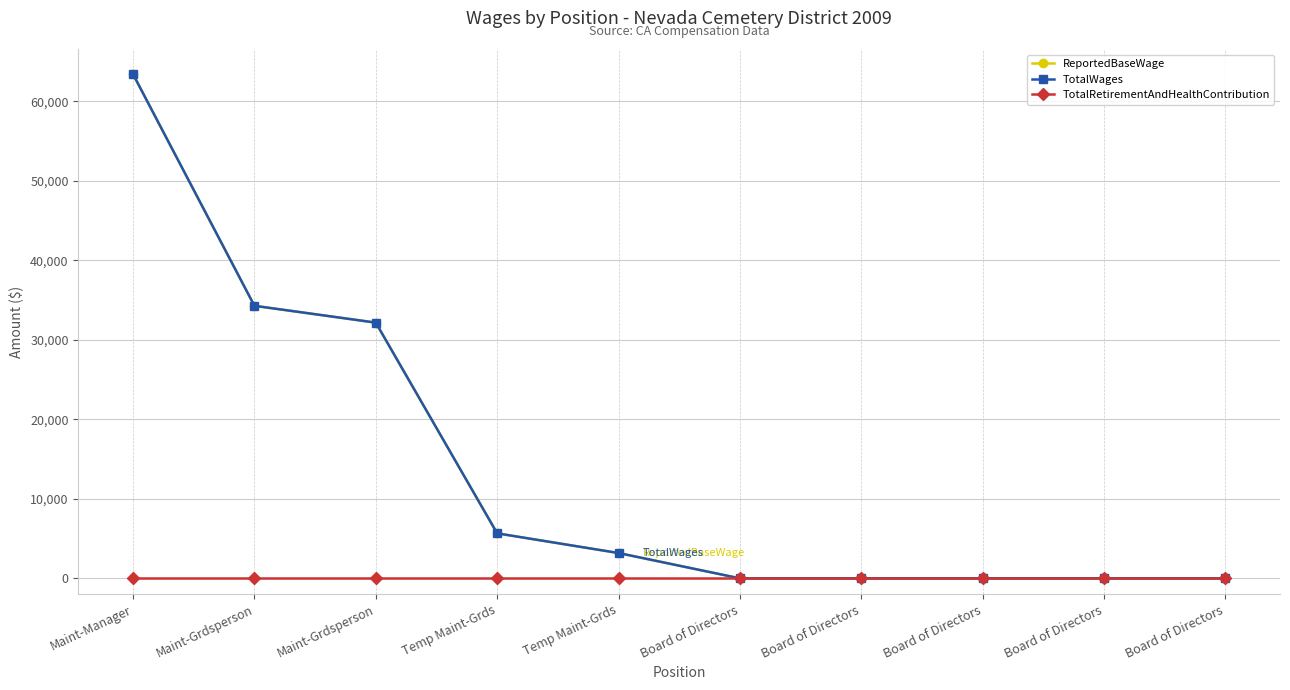

Does the chart have visible grid lines?

Yes